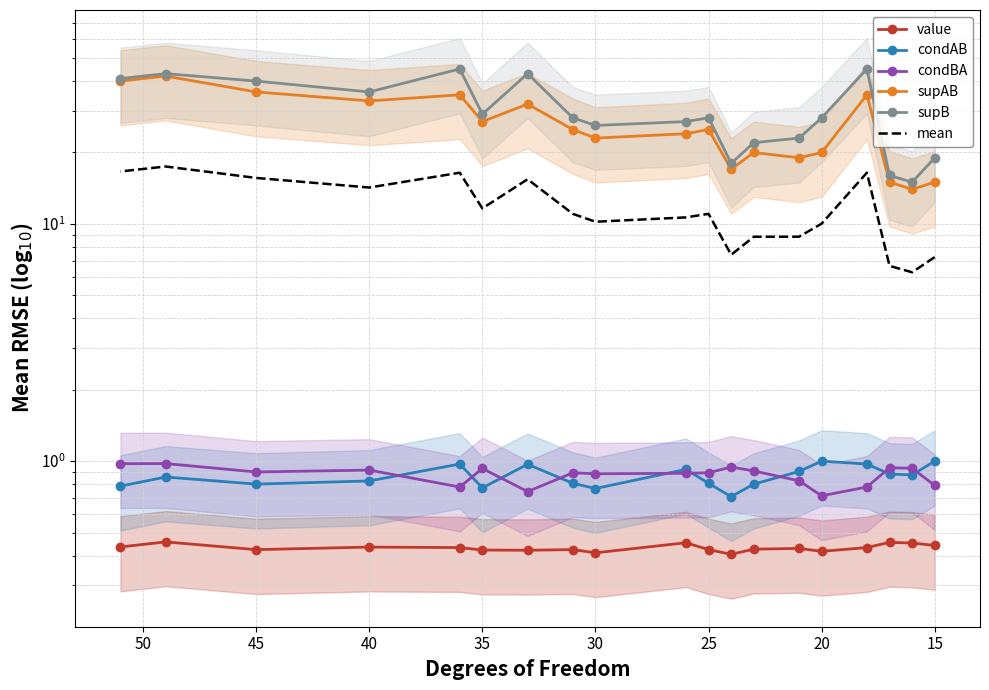

What is the highest value of the supAB series?

42.0